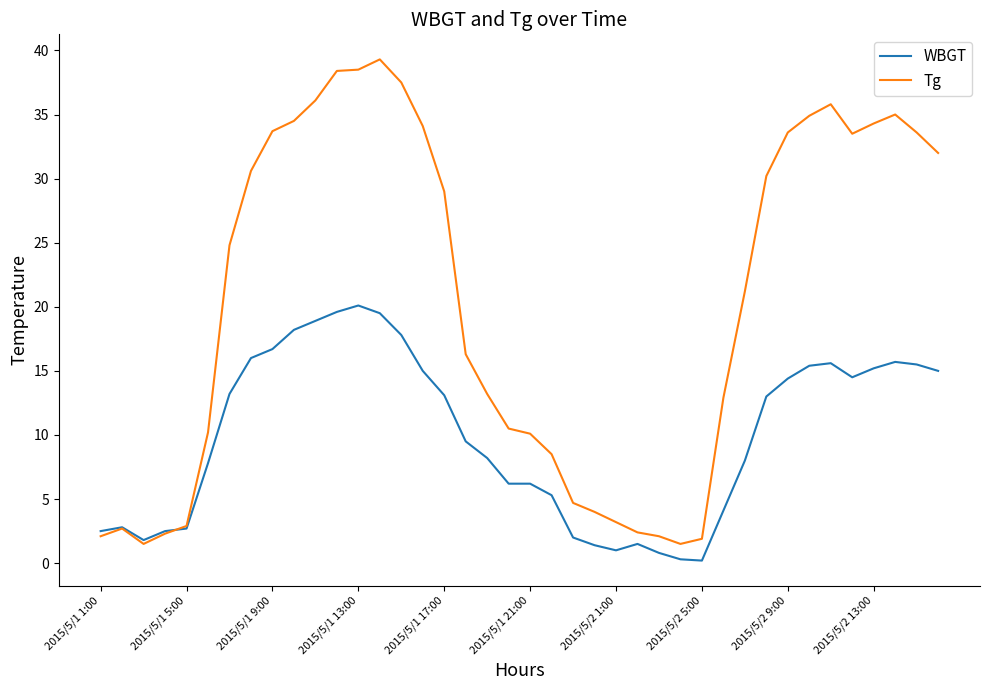

Rank the series by their average value, from highest to lowest.

Tg, WBGT